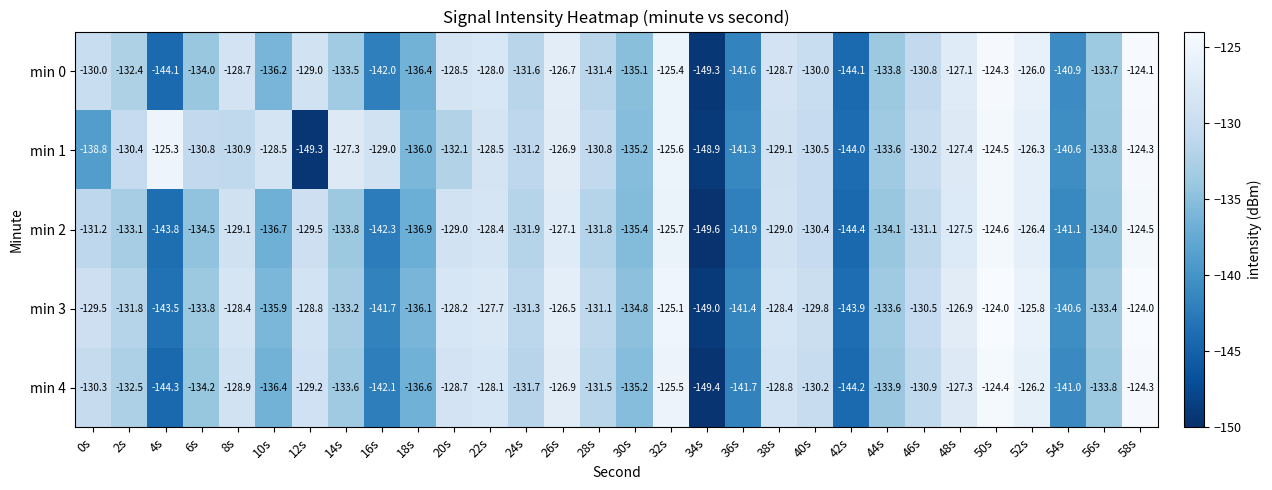

Rank the series by their average value, from lowest to highest.

min 2, min 4, min 0, min 3, min 1